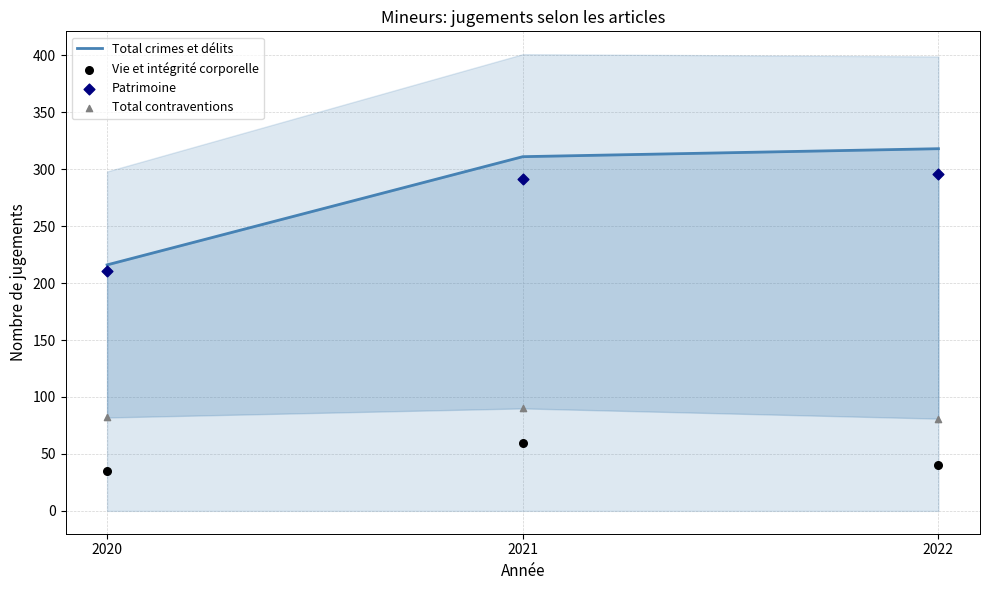

Which series has the largest total across all categories?

Total crimes et délits